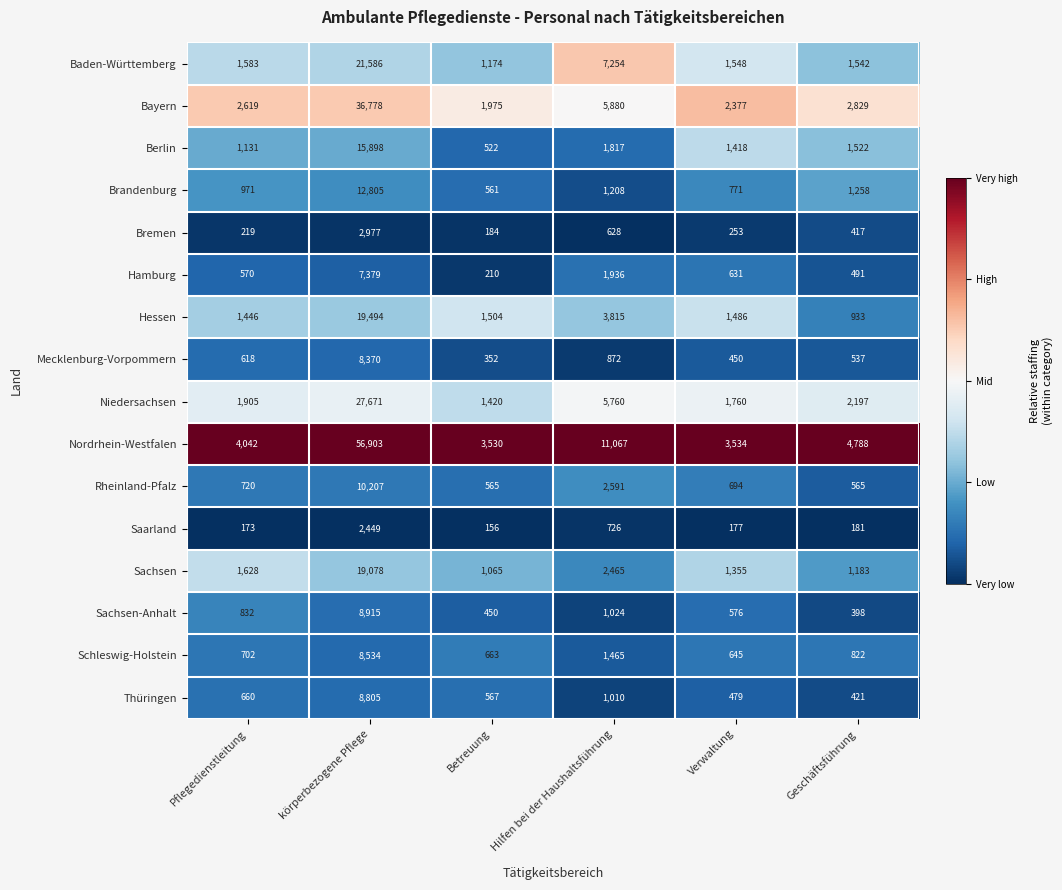

What is the greatest value displayed?

56903